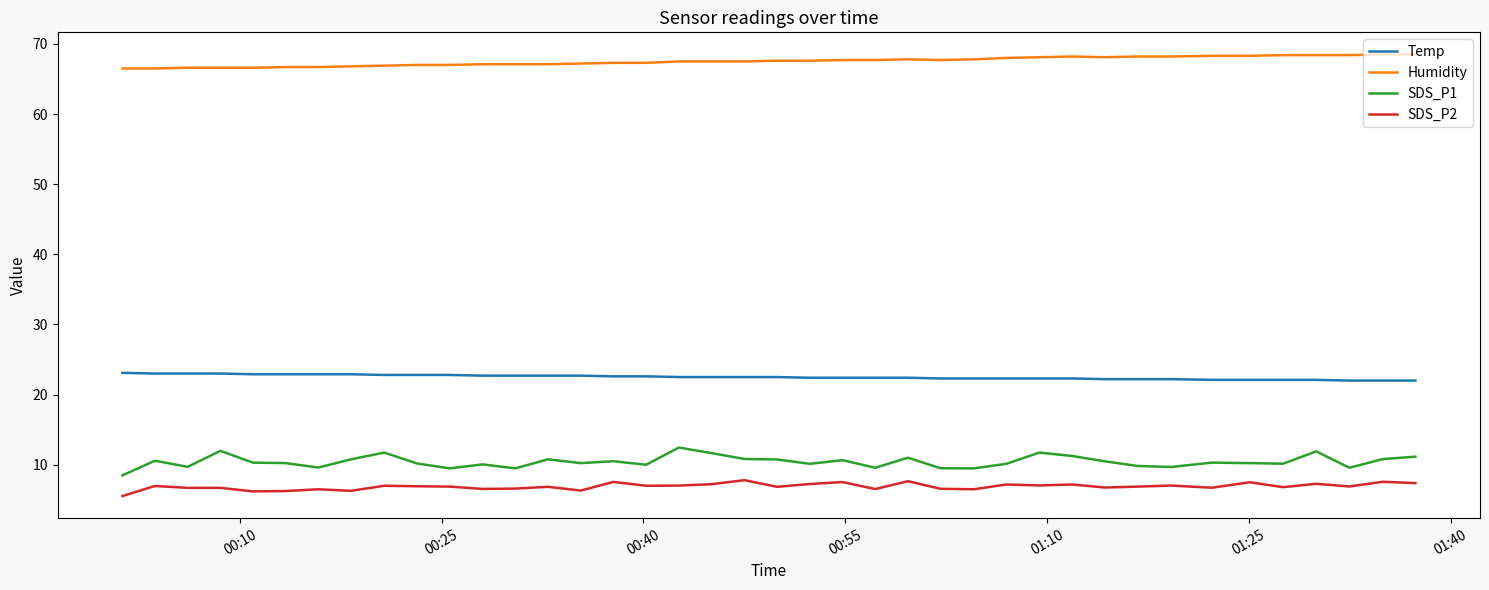

Which series has the largest total across all categories?

Humidity